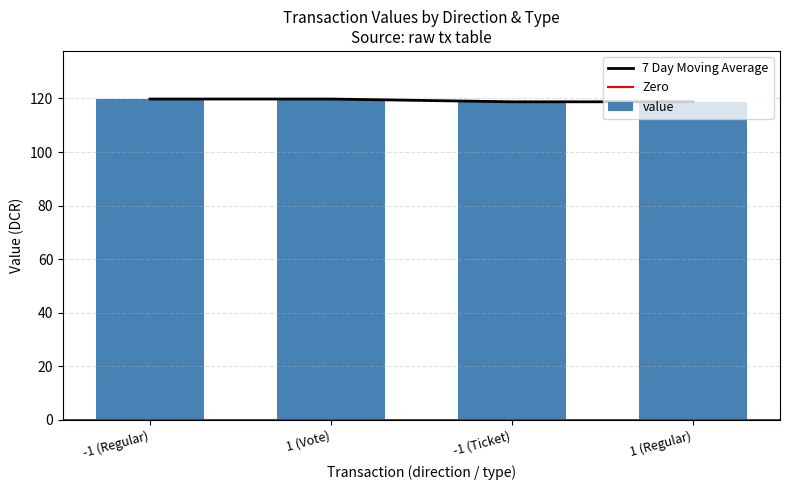

What is the smallest value displayed?

118.8